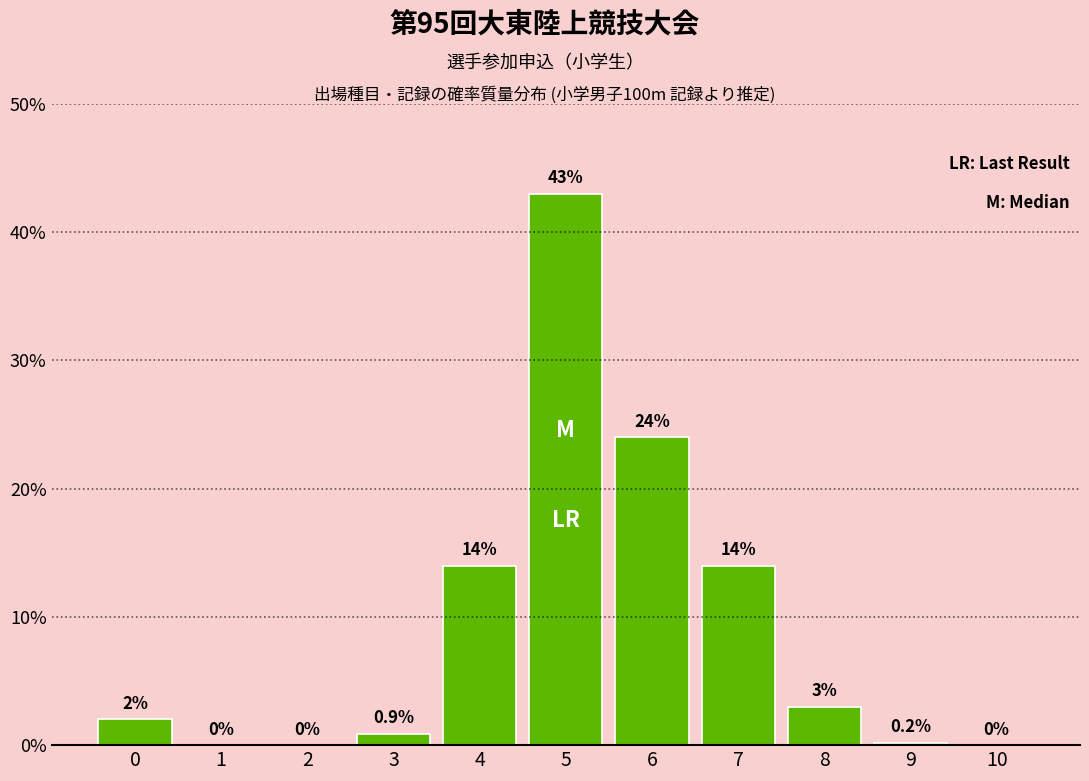

Reading right to left, list all the values displayed in this chart.

10=0.0	9=0.2	8=3.0	7=14.0	6=24.0	5=43.0	4=14.0	3=0.9	2=0.0	1=0.0	0=2.0